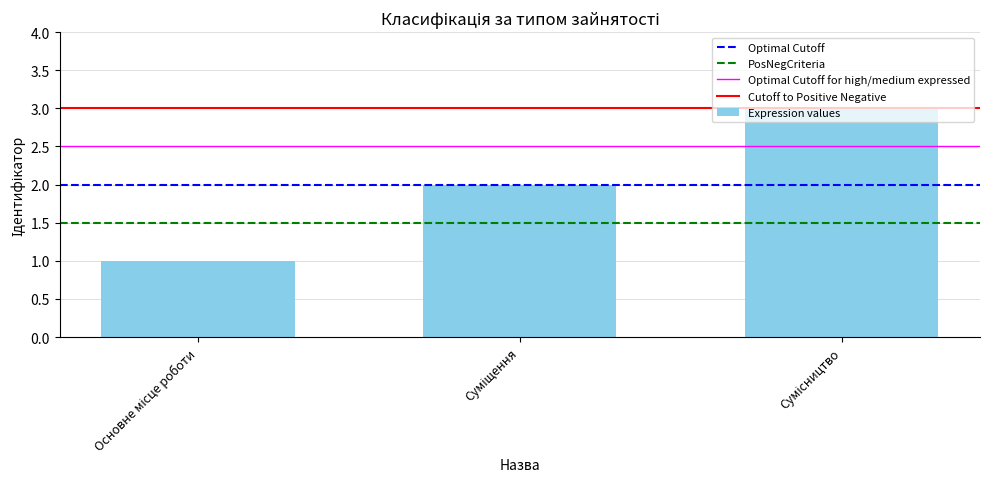

Reading right to left, what are all the values shown in this chart?

3	2	1